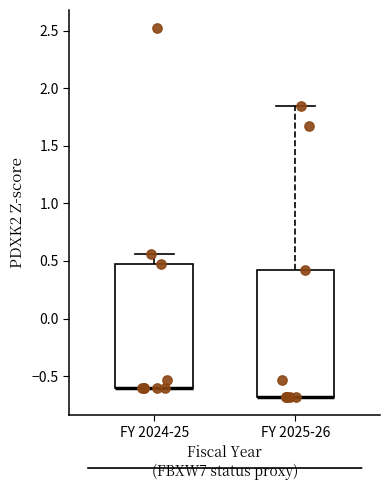

Reading left to right, read every box against the y-axis: the position of its median line, the range the box covers, and the ends of its whiskers. The values are not printed on the chart, so give them approximately, as read against the axis.

FY 2024-25: median -0.60 (drawn on the box's lower edge), box -0.60 to 0.50, whiskers -0.60 to 0.55
FY 2025-26: median -0.70 (drawn on the box's lower edge), box -0.70 to 0.40, whiskers -0.70 to 1.85